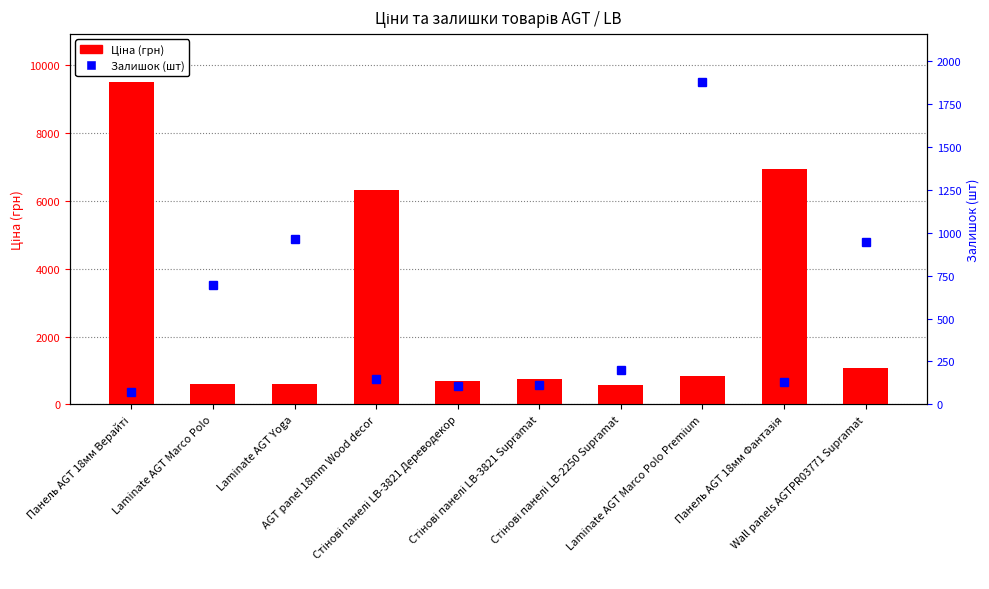

What is the sum of all values?

27841.0